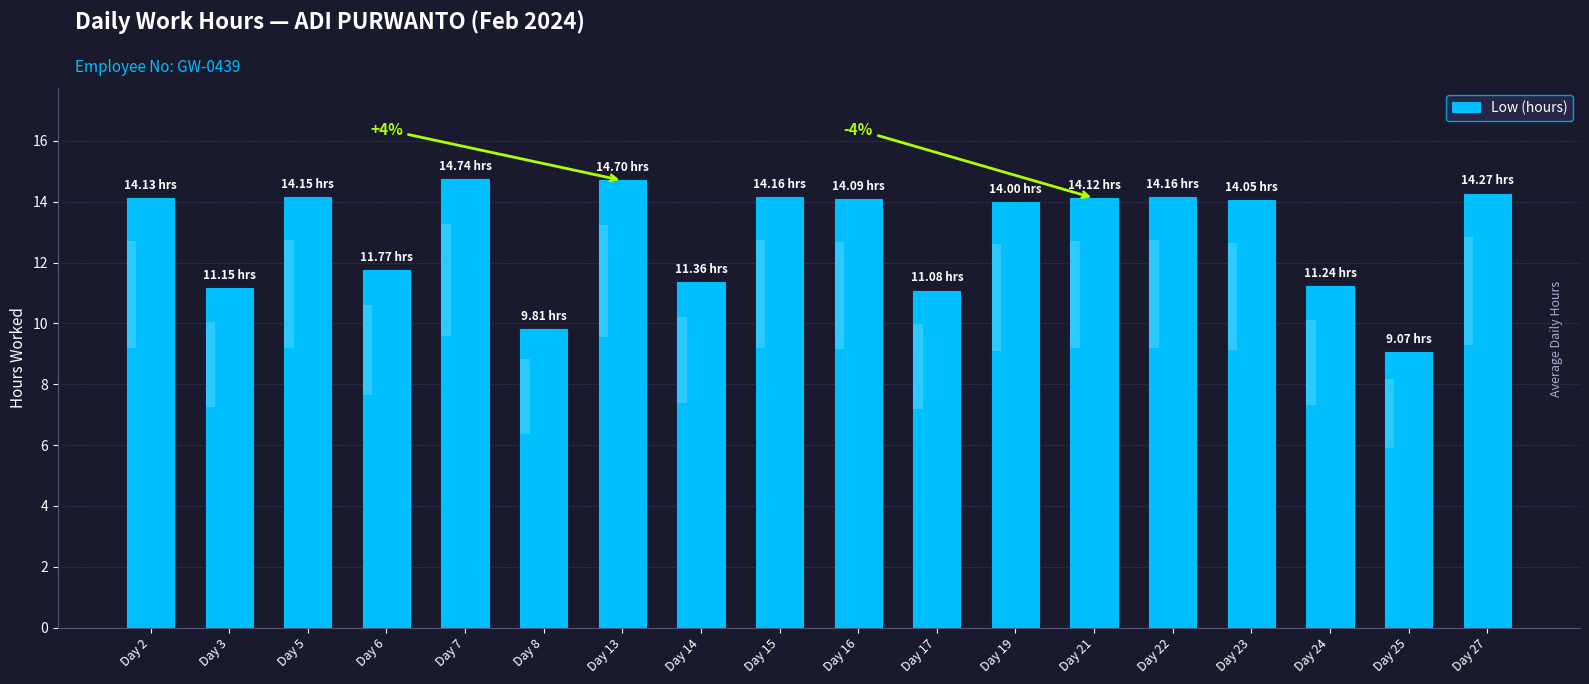

What is the value of the 7th bar from the left?

14.7